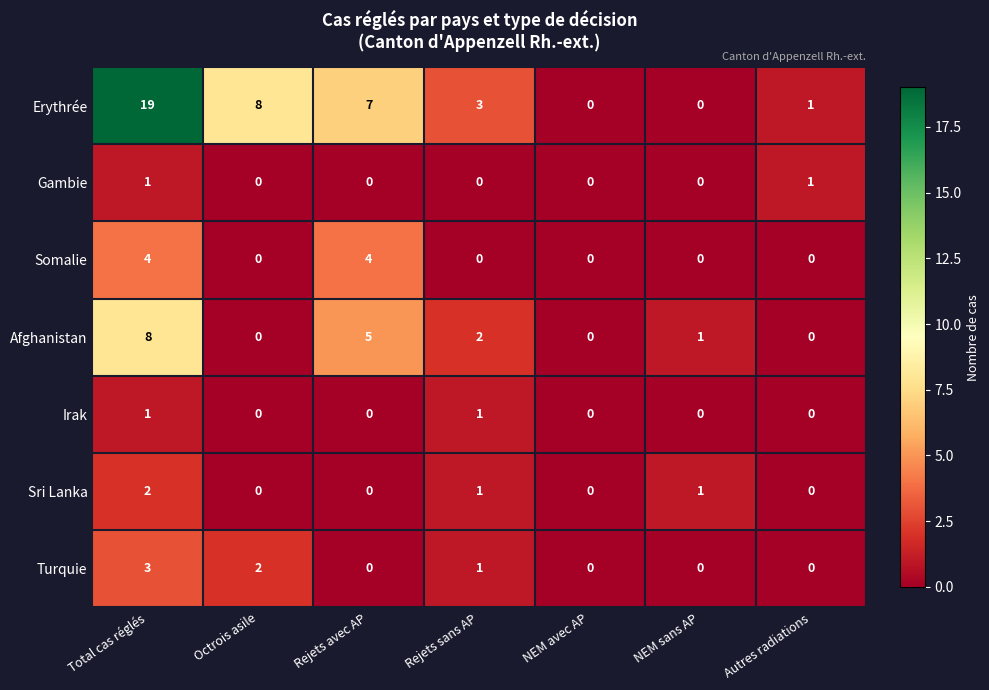

Which category has the highest value across all series?

Total cas réglés